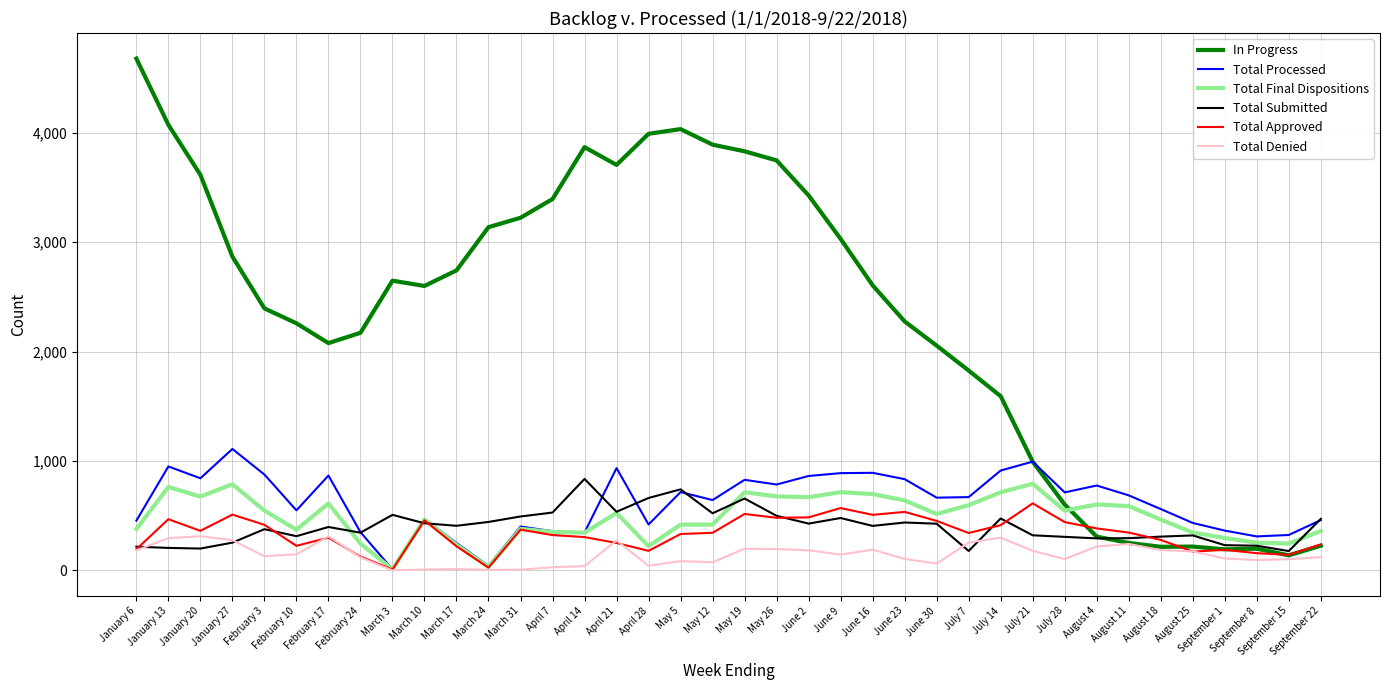

In Total Denied, how many points are higher than both neighbors (excluding endpoints)?

9